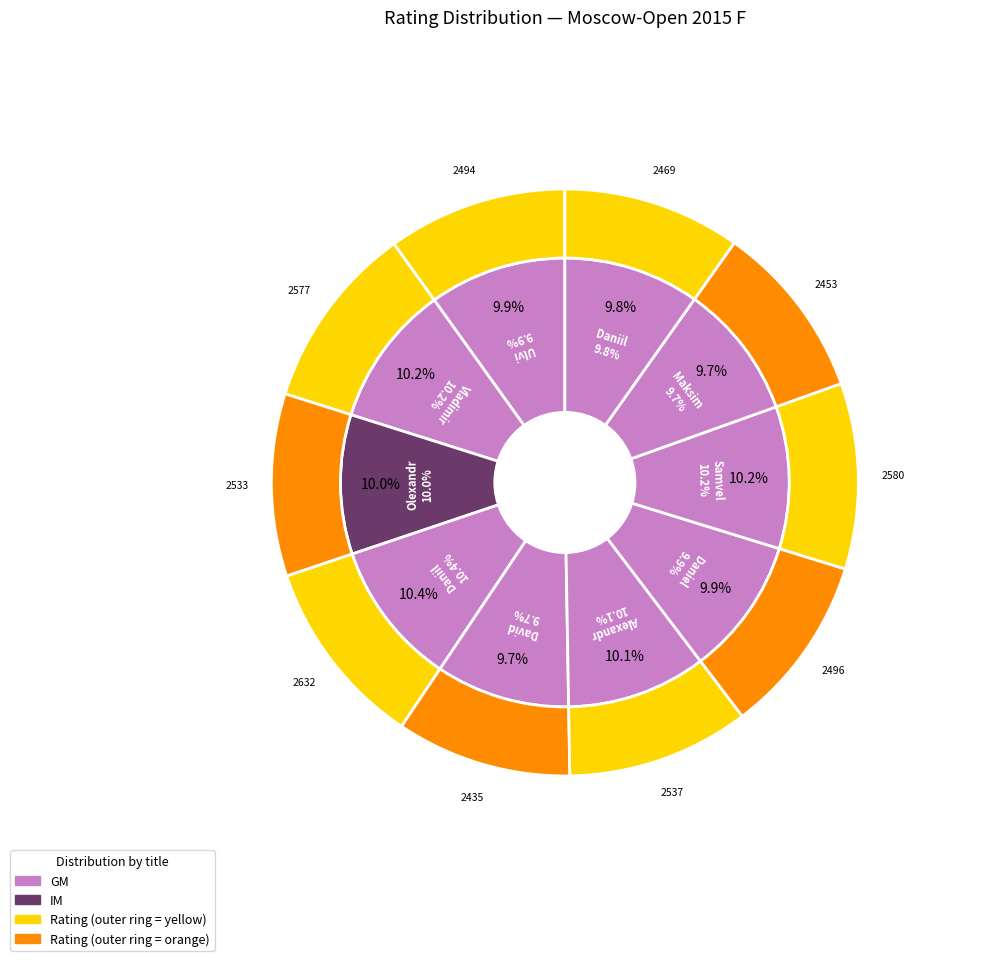

Does Predke Alexandr represent more than half of the total?

No